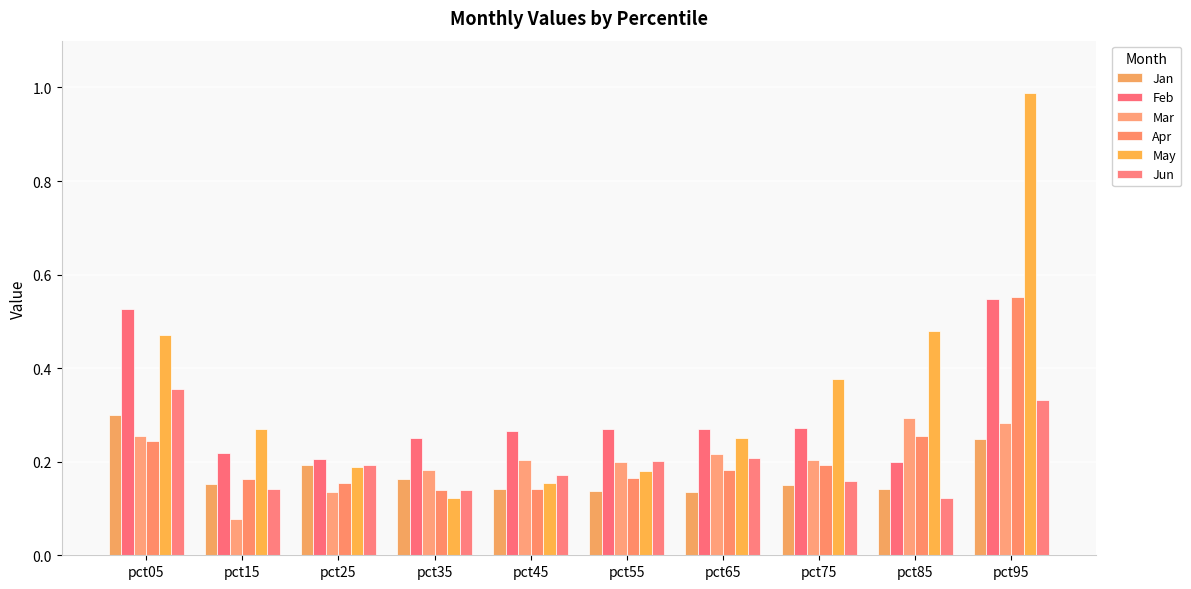

The value of Apr at pct65 is 0.1. True or false?

False